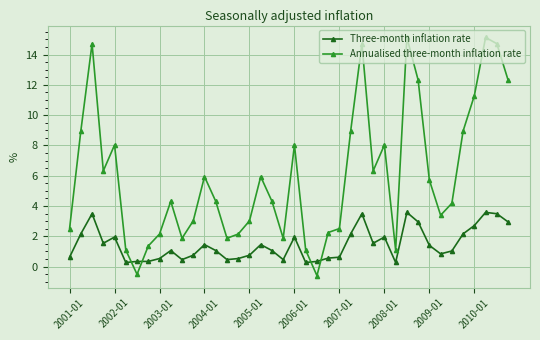

Which series has the widest spread of values?

Annualised three-month inflation rate